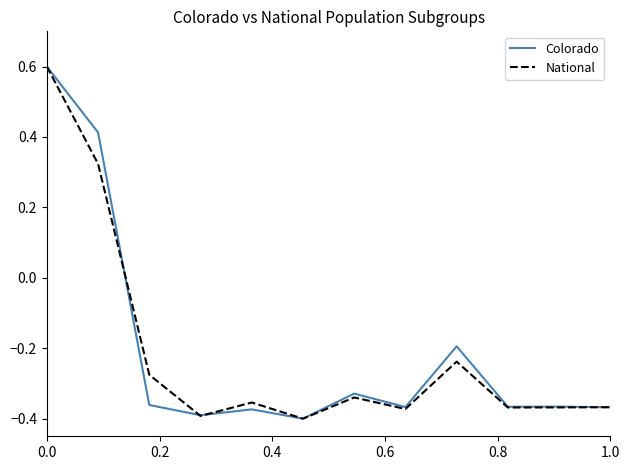

How many negative values does the Colorado series have?

10